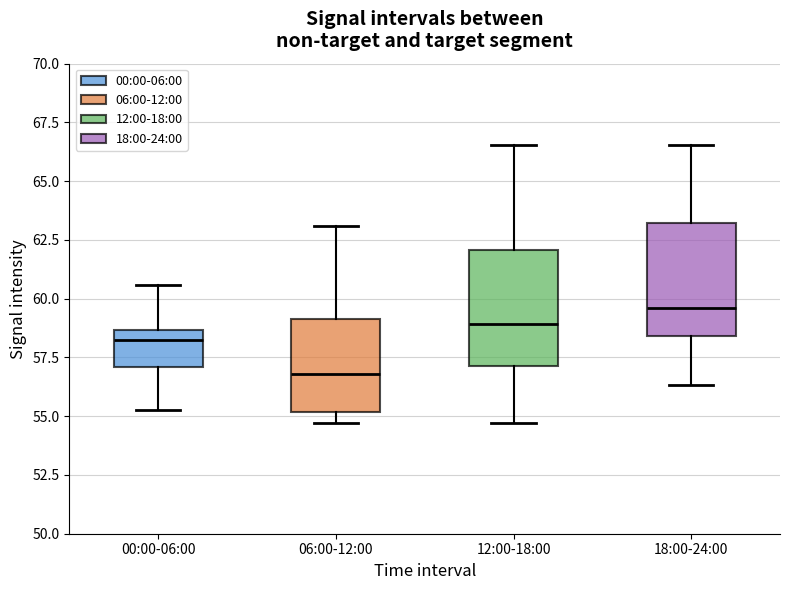

Which box's median line is the highest?

18:00-24:00